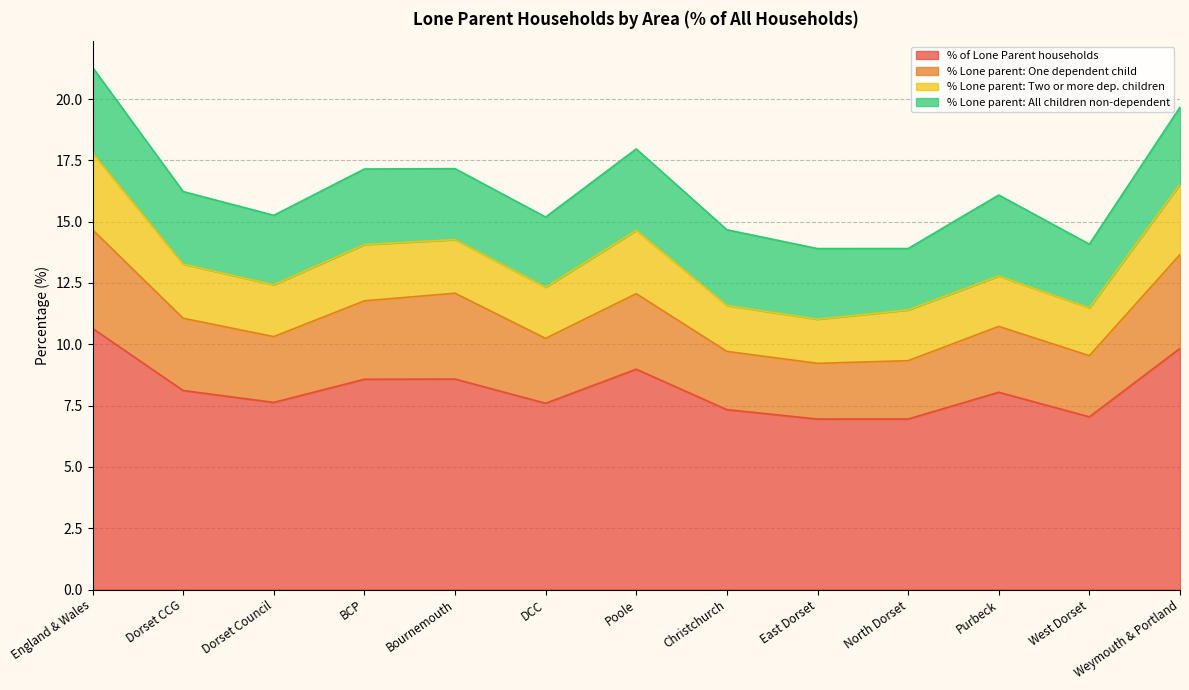

What are all the series names shown in the legend?

% of Lone Parent households, % Lone parent: One dependent child, % Lone parent: Two or more dep. children, % Lone parent: All children non-dependent